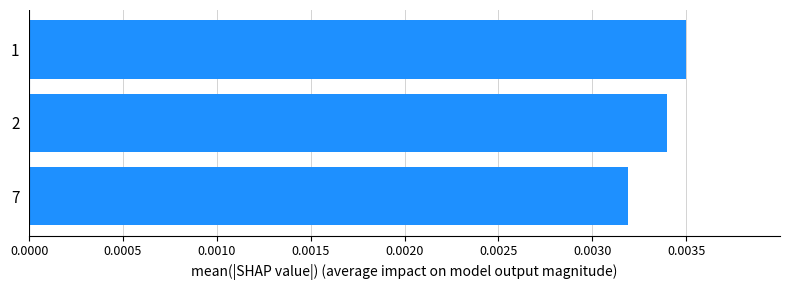

Count the values in the range 0 to 1.

3